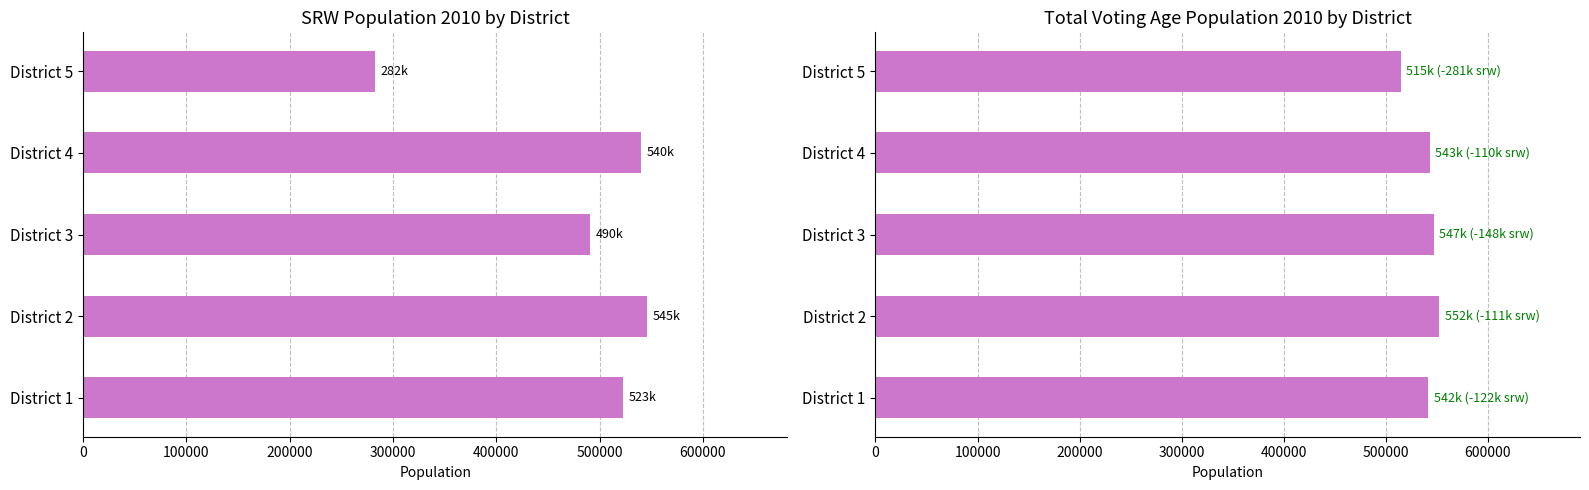

What are all the series names shown in the legend?

srwpop10, tvap10